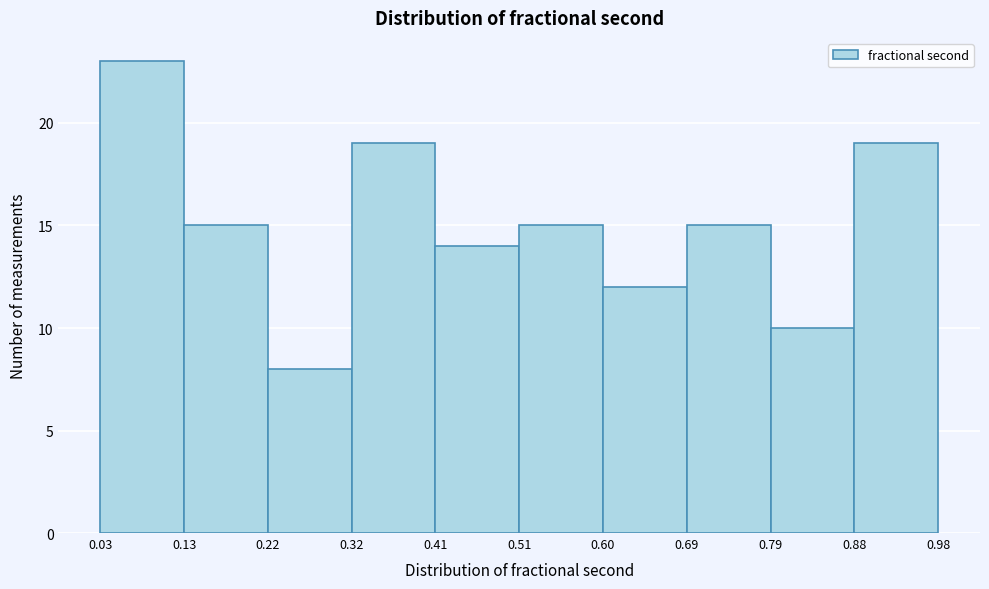

Reading left to right, transcribe this chart: for each bar, give the range it covers on the x-axis and its height. The values are not printed on the chart, so give them approximately, as read against the axis.

0.03 to 0.13: 23
0.13 to 0.22: 15
0.22 to 0.32: 8
0.32 to 0.41: 19
0.41 to 0.51: 14
0.51 to 0.60: 15
0.60 to 0.69: 12
0.69 to 0.79: 15
0.79 to 0.88: 10
0.88 to 0.98: 19